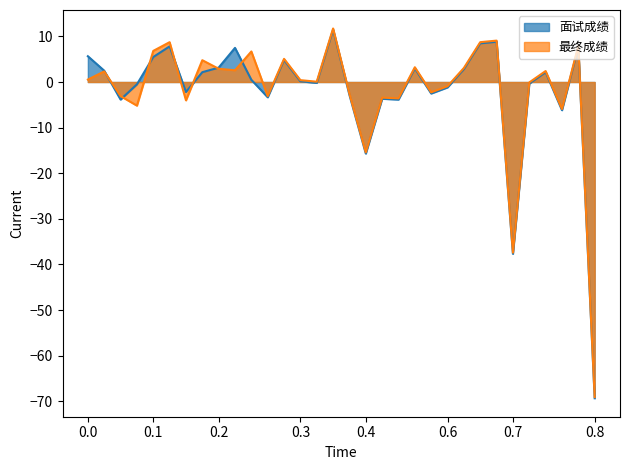

How many lines are shown in the chart?

2